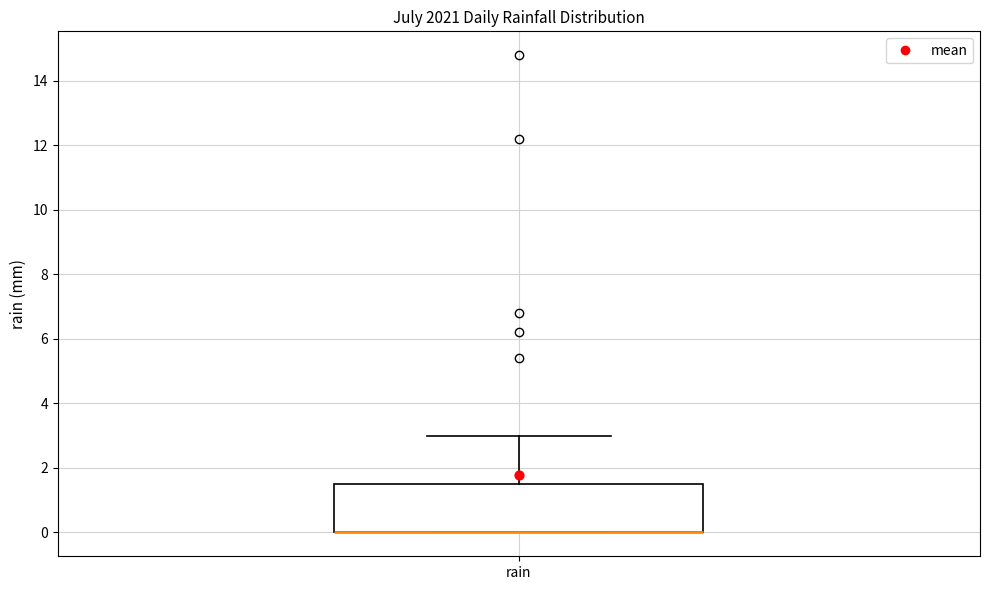

Where is the upper edge of the box for rain on the y-axis? The values are not printed on the chart, so give them approximately, as read against the axis.

1.6